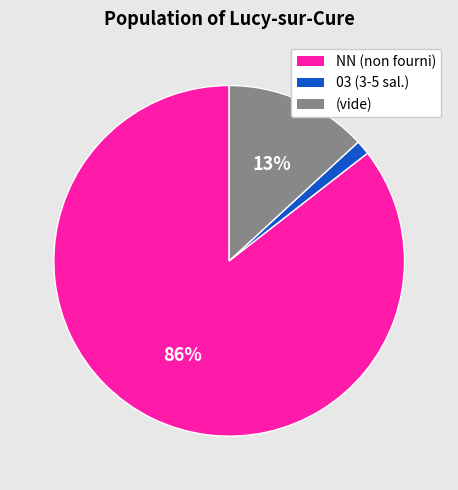

How many slices are in this pie chart?

3